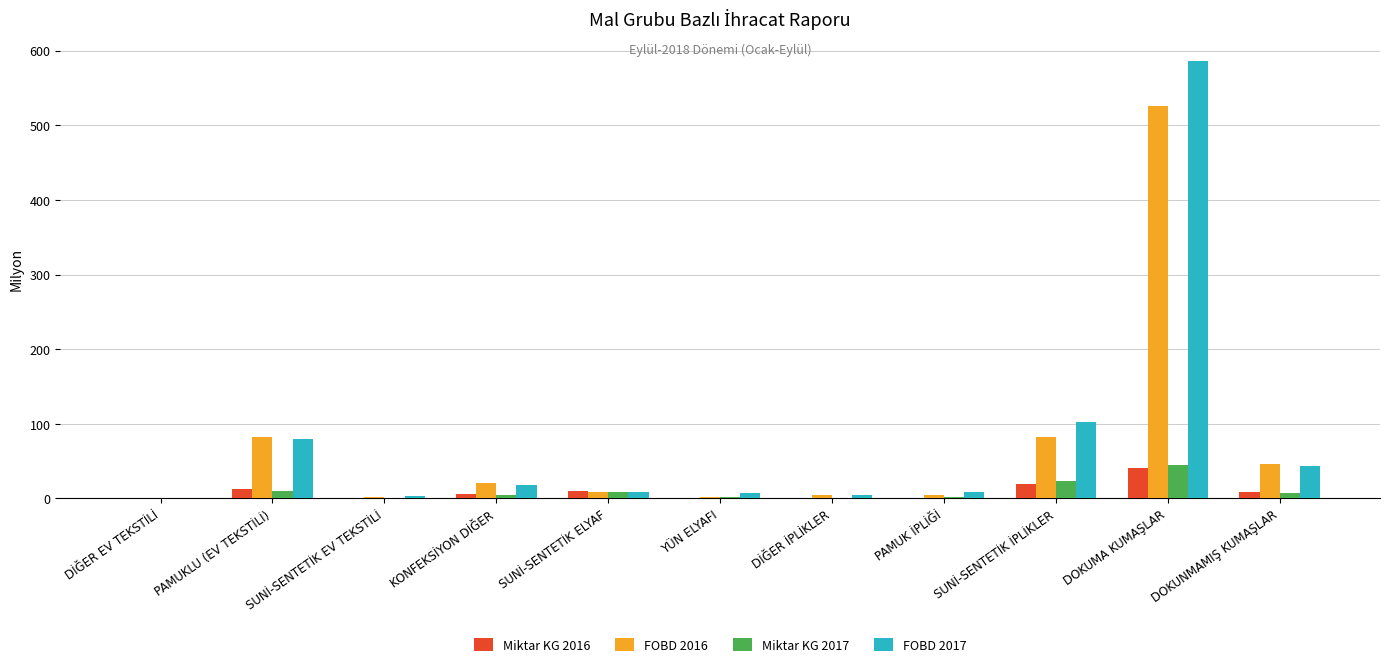

What is the sum of all Miktar KG 2017 values?

103.9